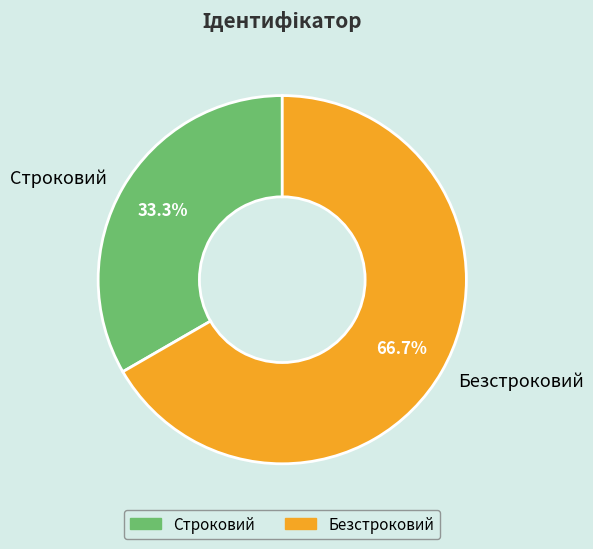

To the nearest percent, what is the difference between the largest and smallest slice percentages?

33%